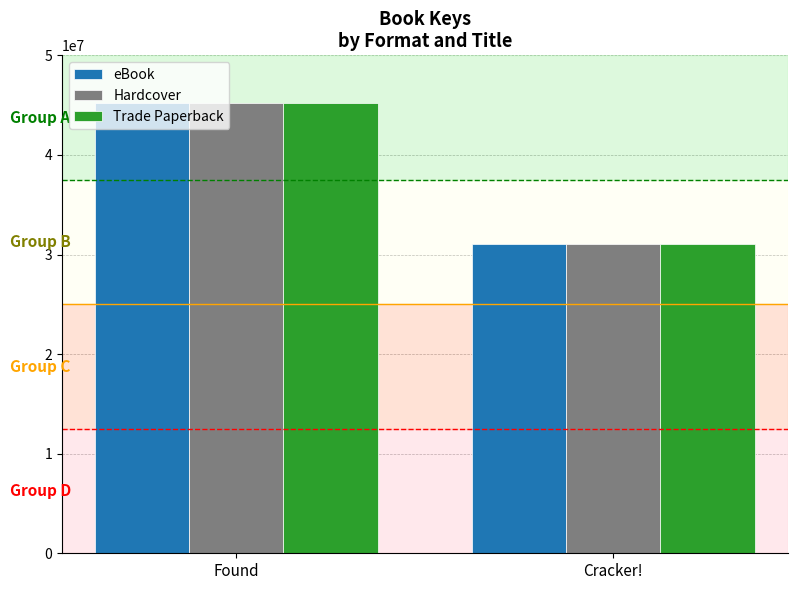

The value of Trade Paperback at Found is 45253495. True or false?

True